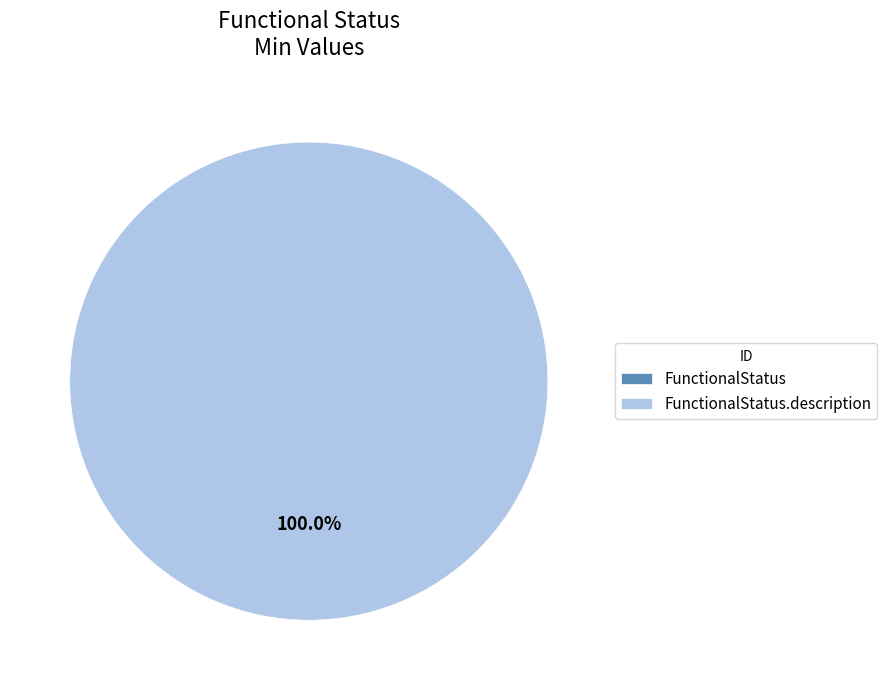

To the nearest percent, what is the combined percentage of FunctionalStatus and FunctionalStatus.description?

100%